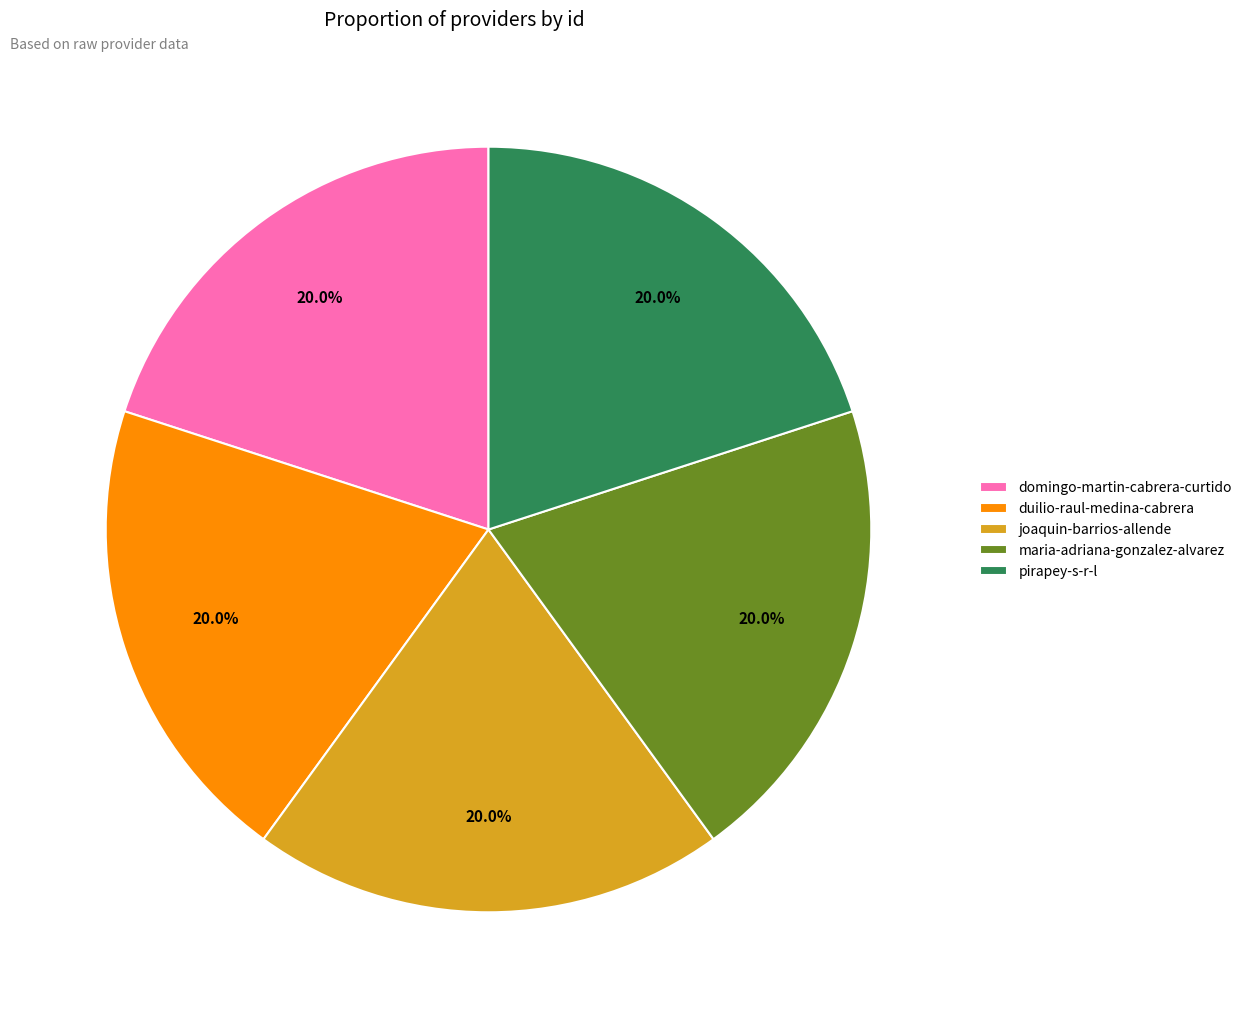

Is duilio-raul-medina-cabrera the majority of the pie?

No